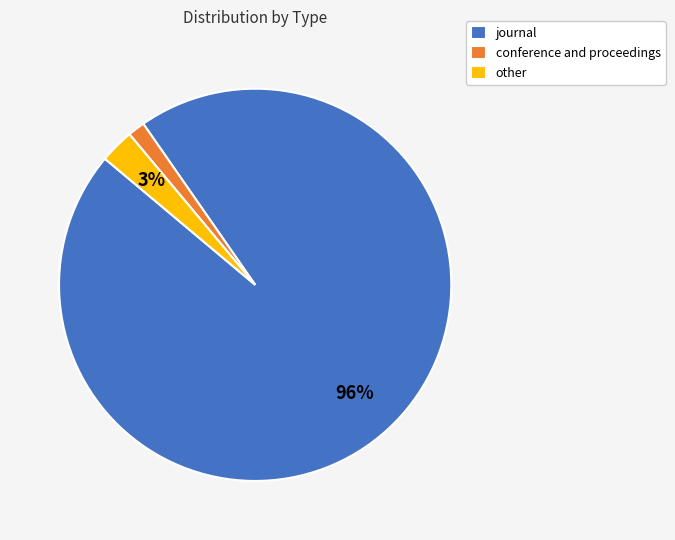

What percentage is the journal slice, to the nearest percent?

96%